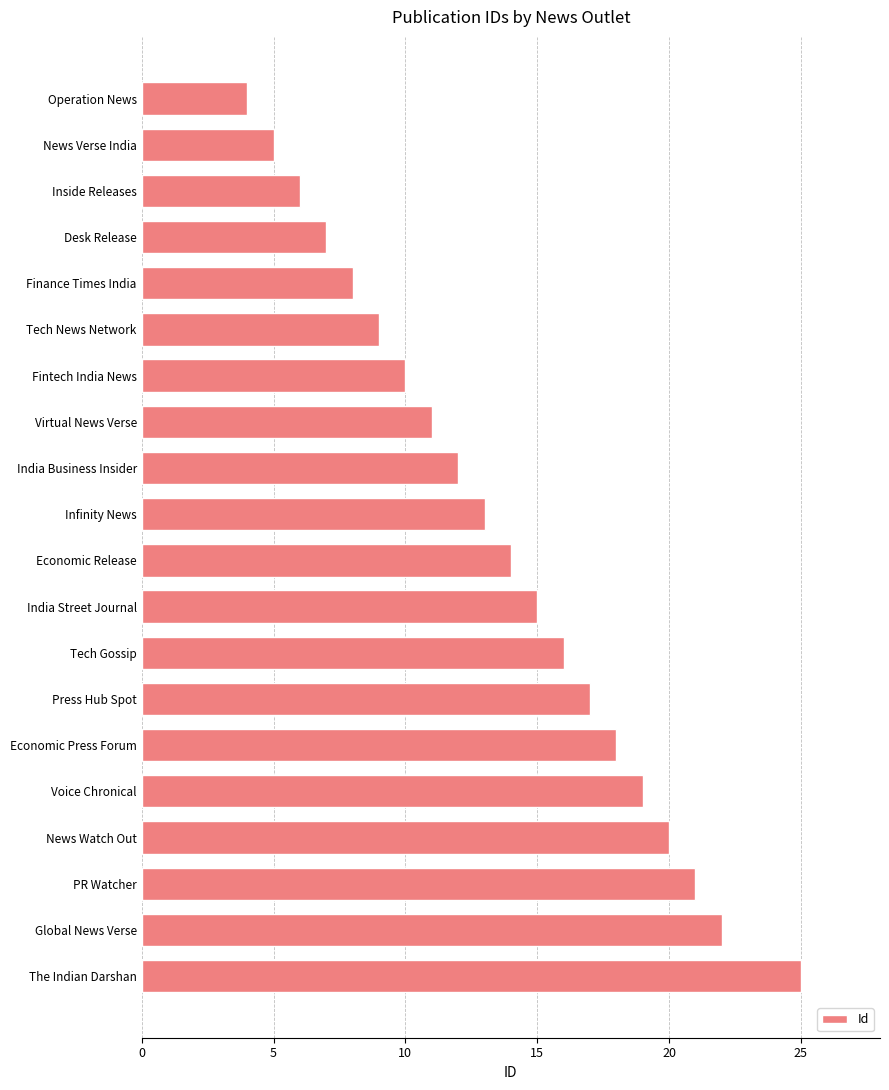

Count the number of categories in the chart.

20